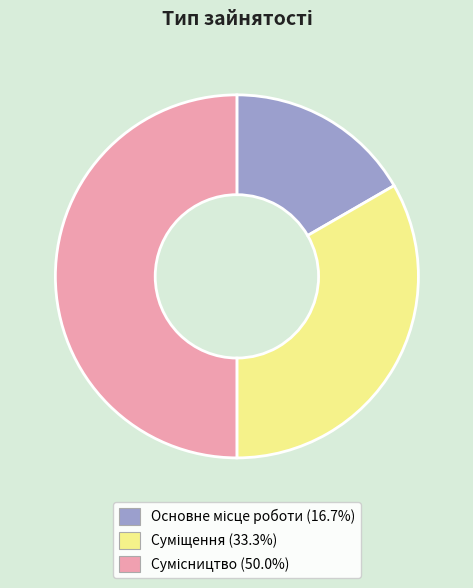

To the nearest percent, what portion does Сумісництво represent?

50%